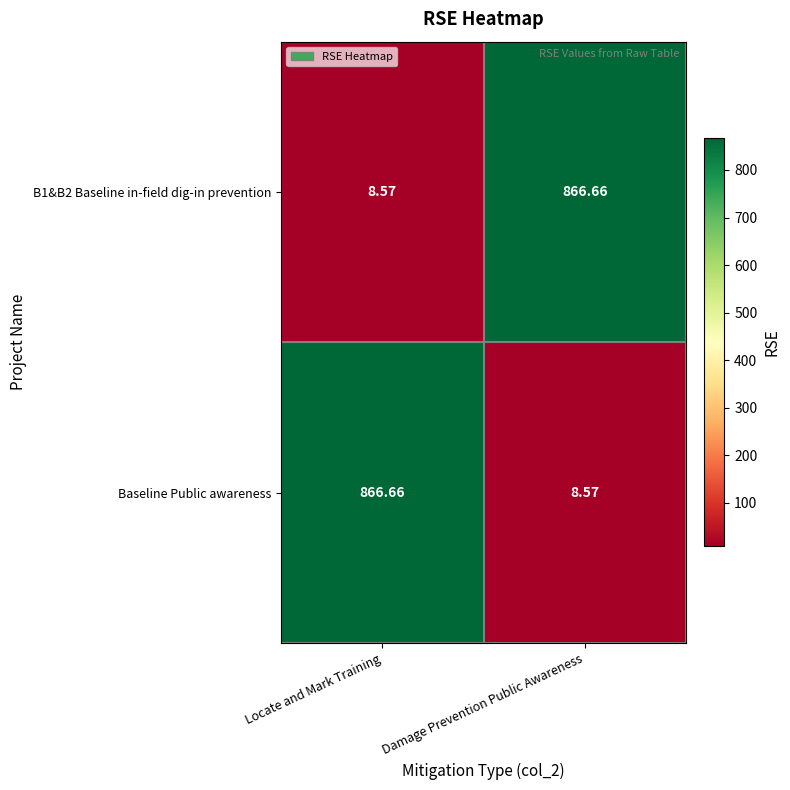

Where does the Baseline Public awareness series first go above 866?

Locate and Mark Training